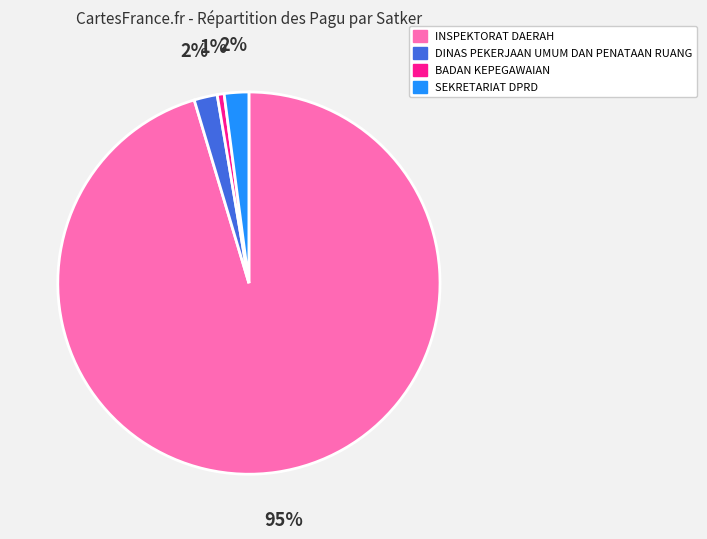

Count the number of slices in the pie.

4